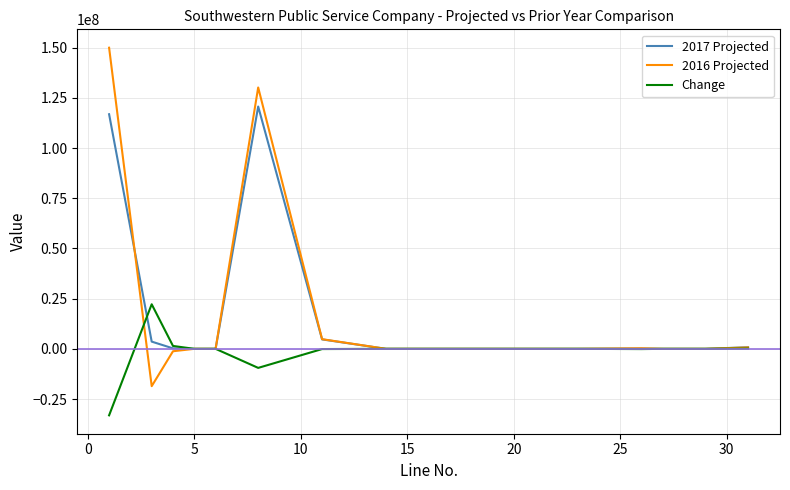

What is the sum of all 2017 Projected values?

246998360.6